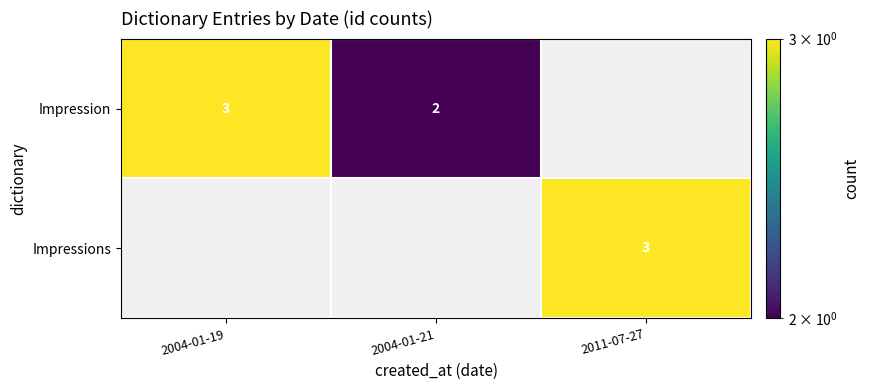

The Impression series shows 1 at 2004-01-19. True or false?

False